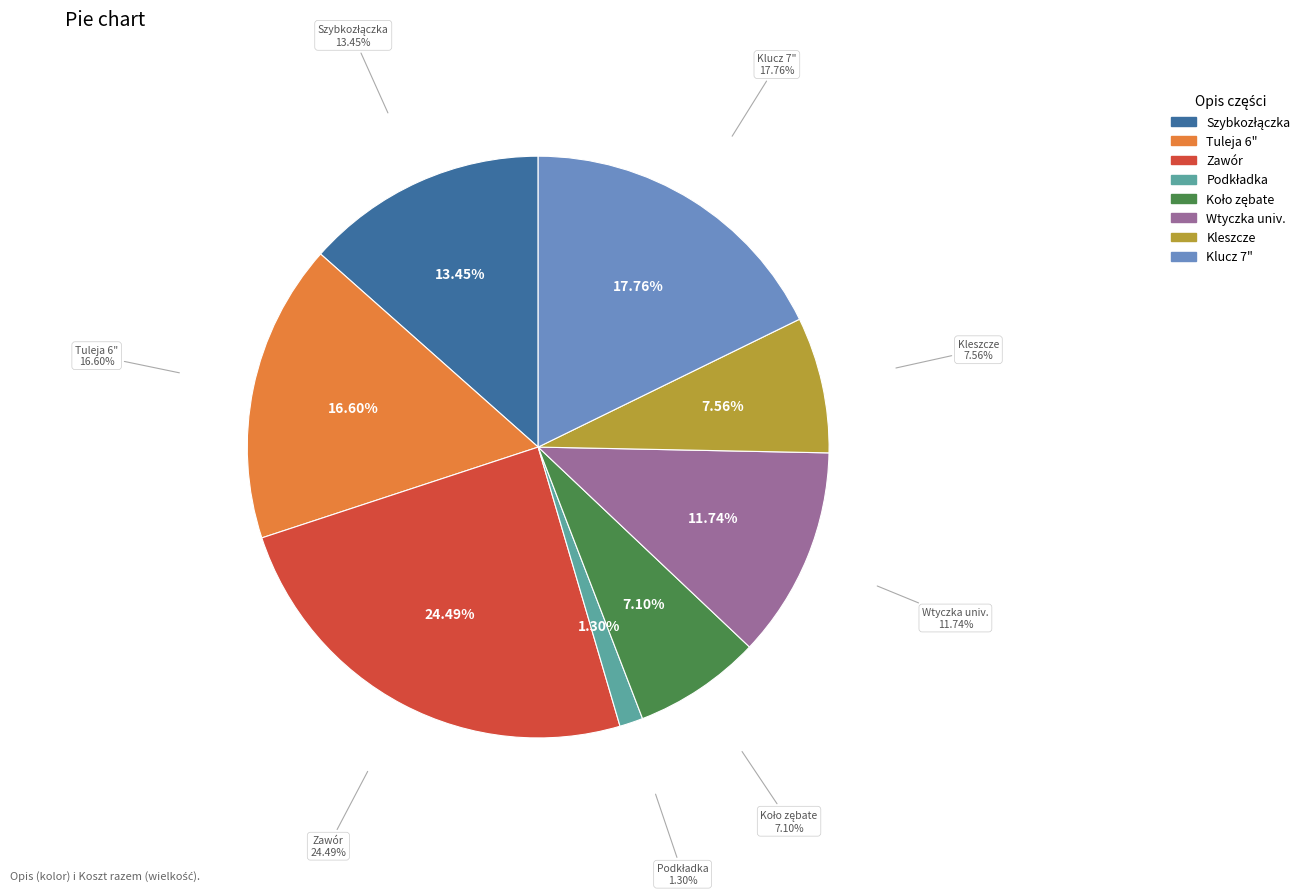

Which slice is the smallest?

Podkładka (Oddział 3)